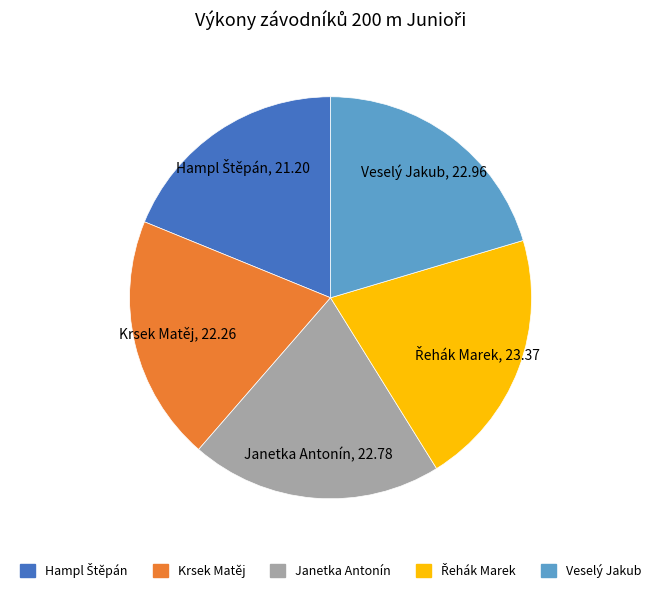

Does Veselý Jakub represent more than half of the total?

No